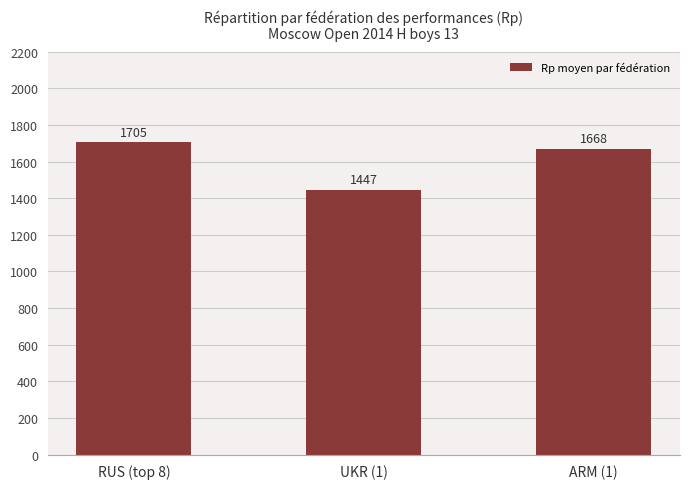

Which label corresponds to the largest value in the chart?

RUS (top 8)